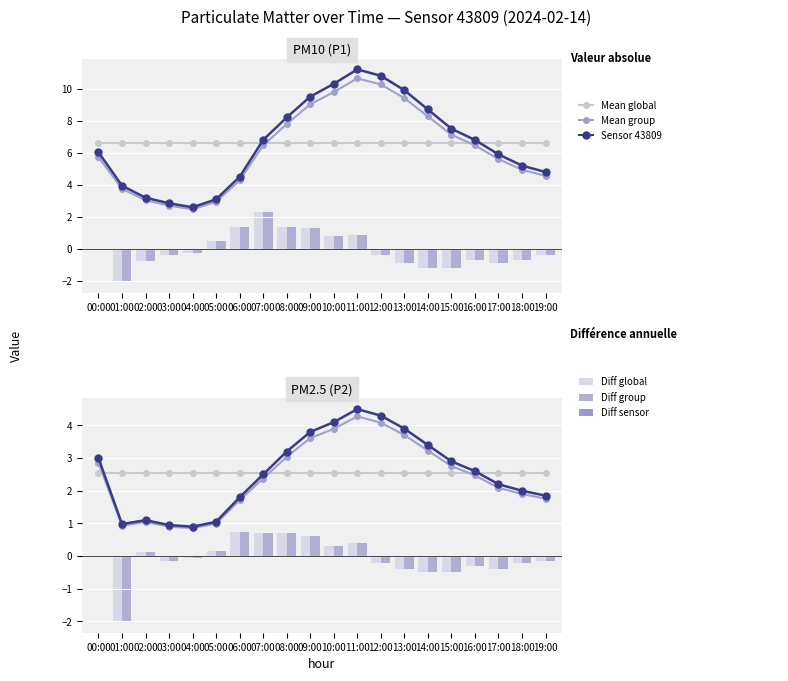

What is the label of the 9th bar from the left?

08:00